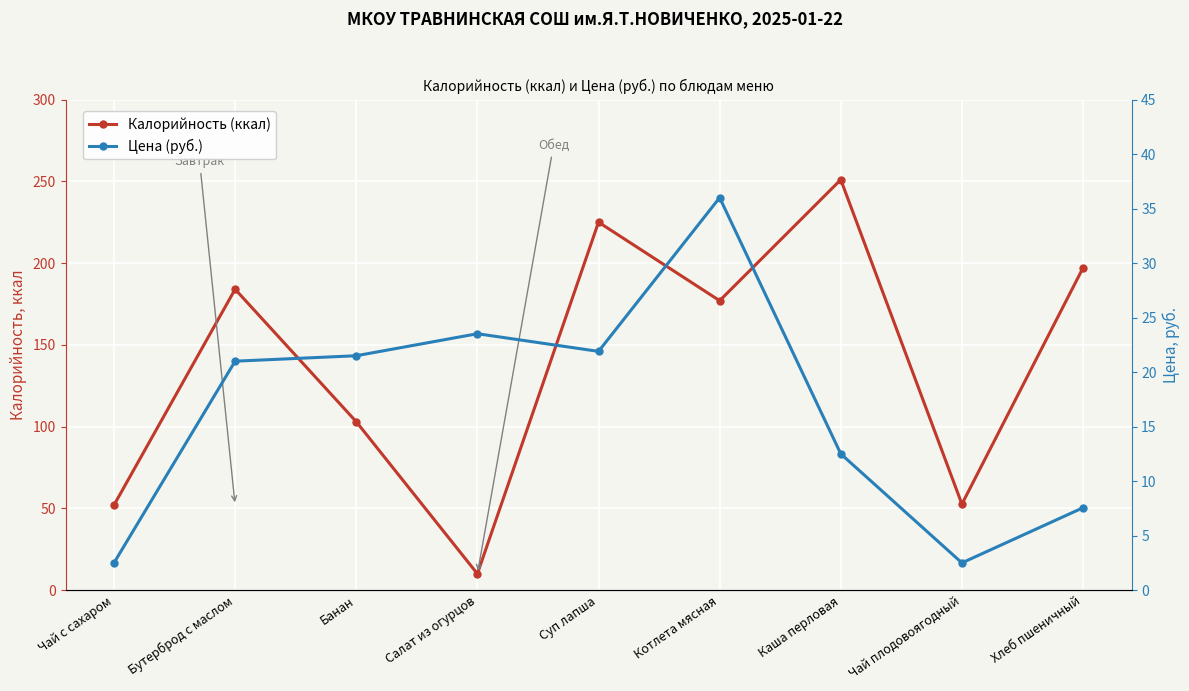

What is the greatest value displayed?

251.0